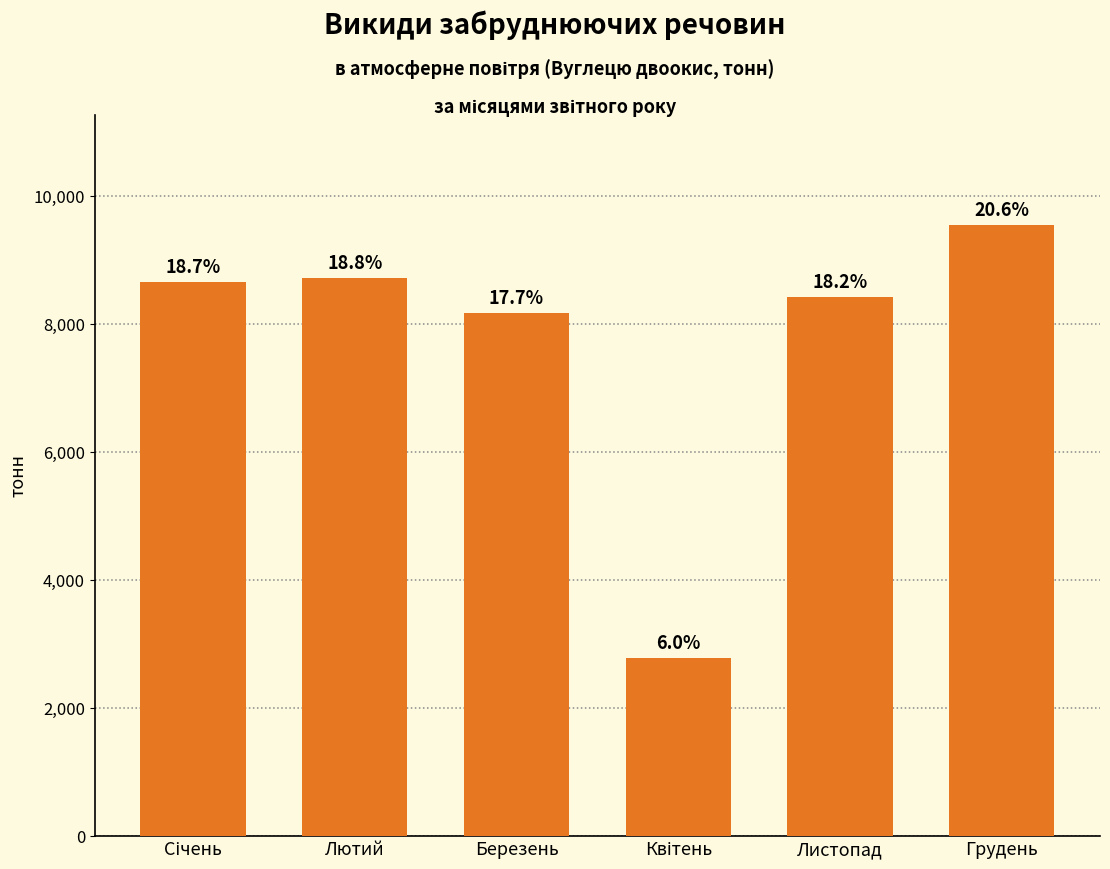

How many bars are there in total?

6